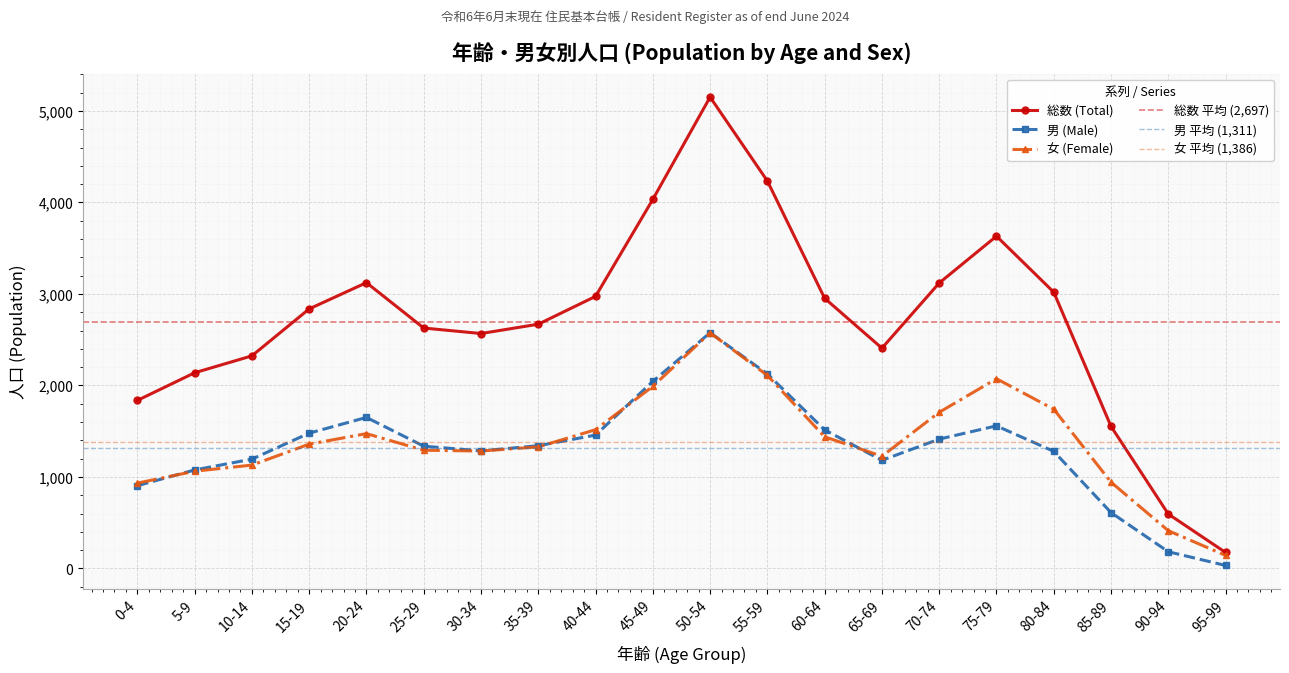

What is the maximum value shown in the chart?

5151